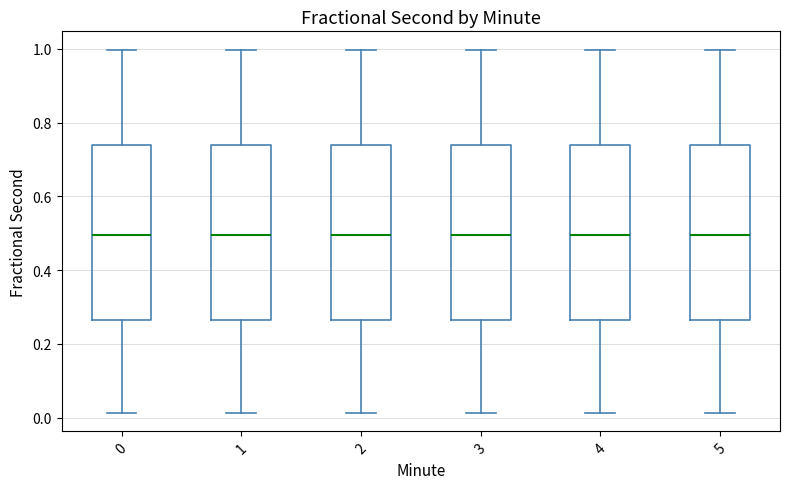

Where is the upper edge of the box at x = 4 on the y-axis? The values are not printed on the chart, so give them approximately, as read against the axis.

0.74